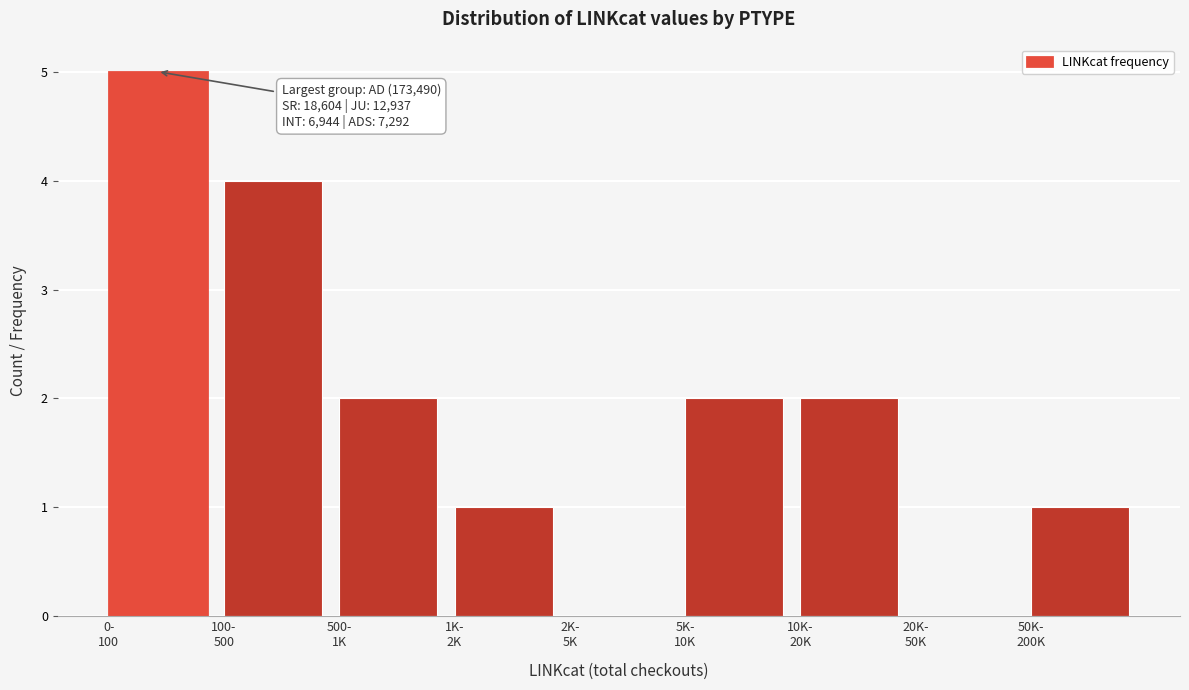

What is the sum of all values?

17